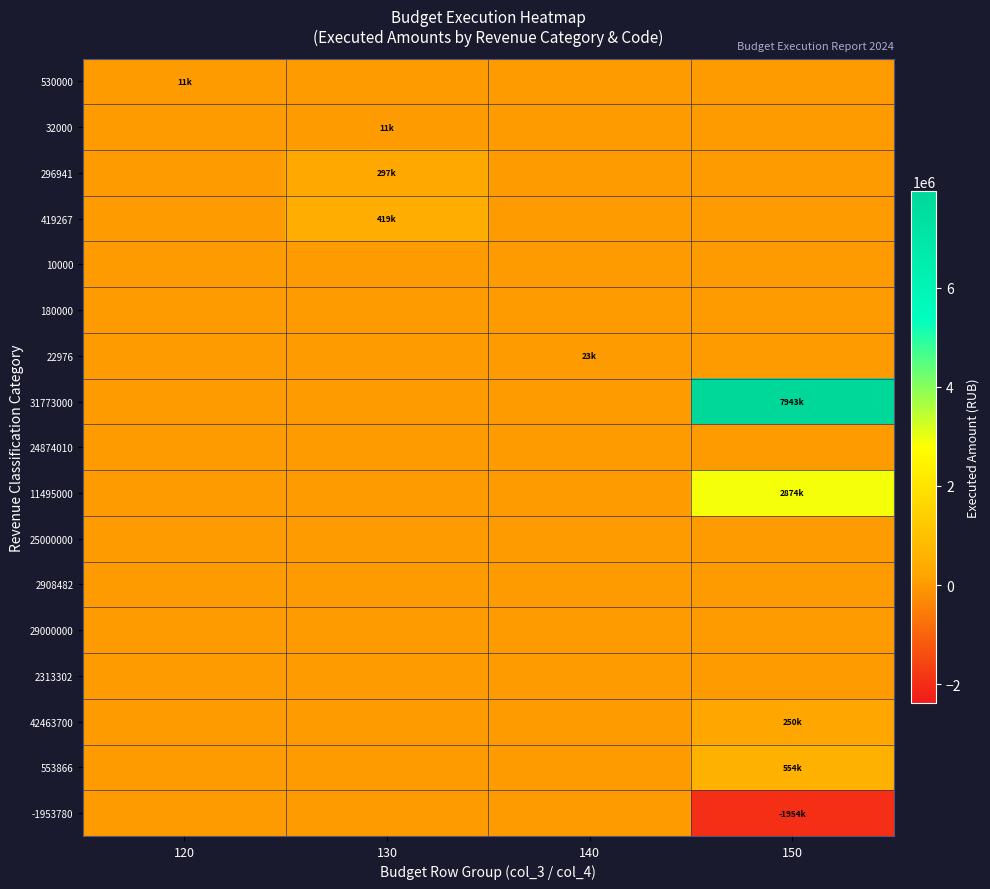

Which has a higher value, 140 or 120?

120